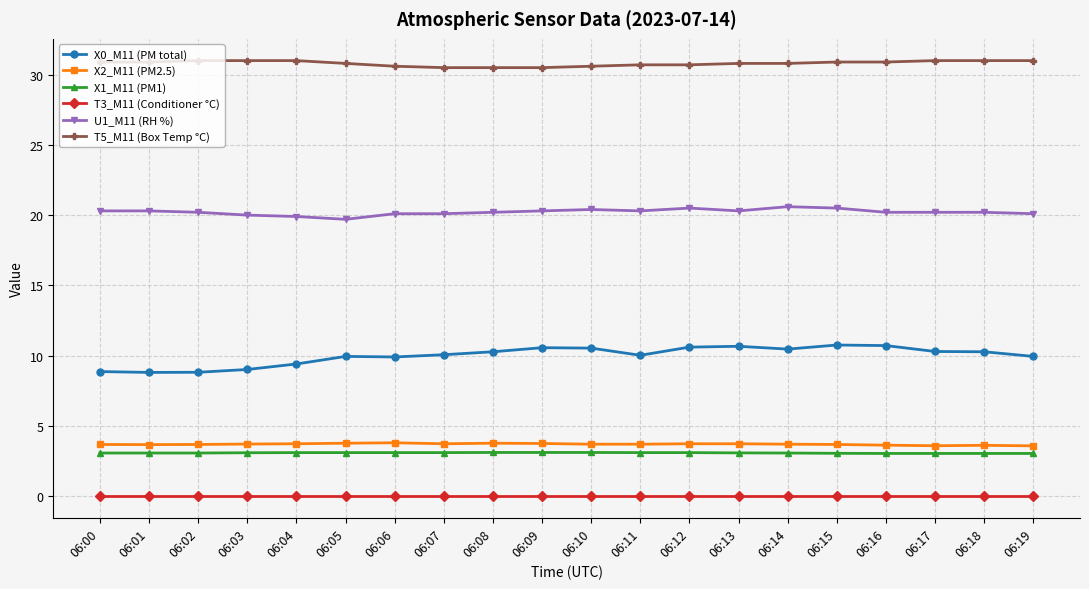

True or false: U1_M11 (RH %) and X0_M11 (PM total) intersect in this chart.

False